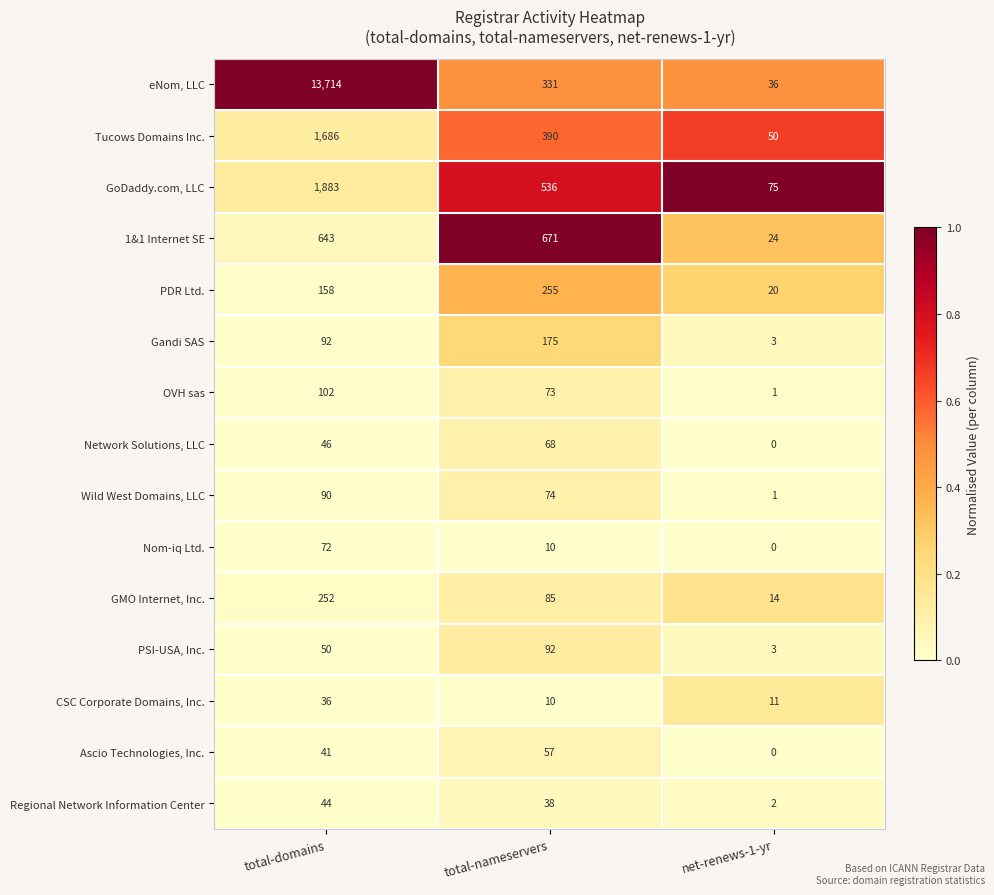

List the series in order of their peak value, highest first.

eNom, LLC, GoDaddy.com, LLC, Tucows Domains Inc., 1&1 Internet SE, PDR Ltd., GMO Internet, Inc., Gandi SAS, OVH sas, PSI-USA, Inc., Wild West Domains, LLC, Nom-iq Ltd., Network Solutions, LLC, Ascio Technologies, Inc., Regional Network Information Center, CSC Corporate Domains, Inc.